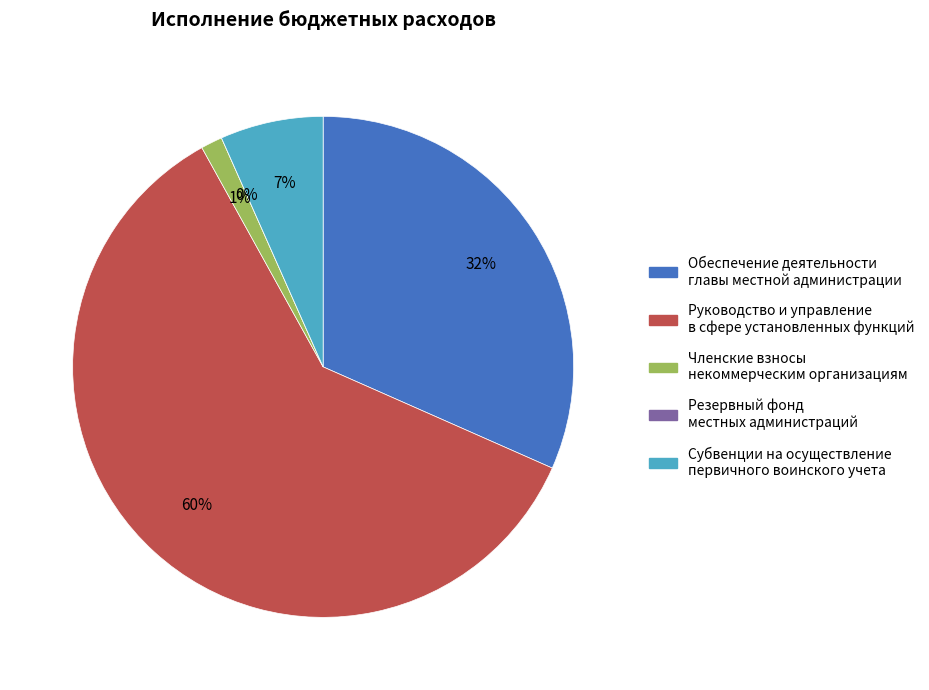

Does Руководство и управление в сфере установленных функций represent more than half of the total?

Yes